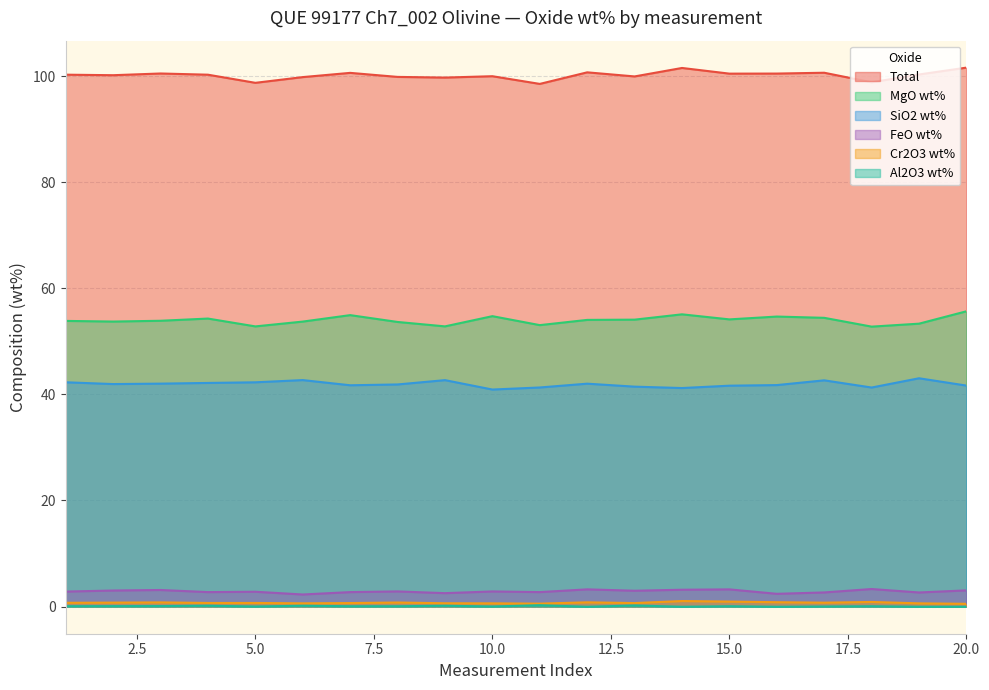

What is the value of the Cr2O3 wt% point at the 8th from the left?

0.8